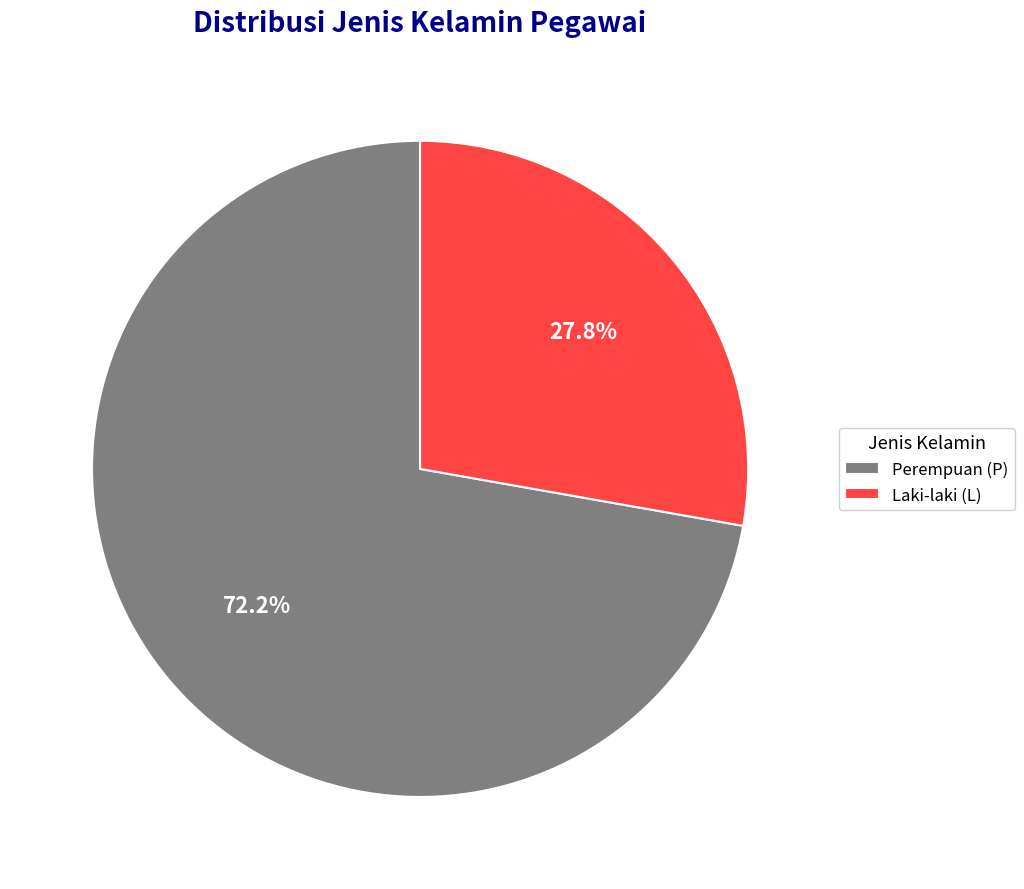

To the nearest percent, what percentage of the pie is Perempuan (P)?

72%